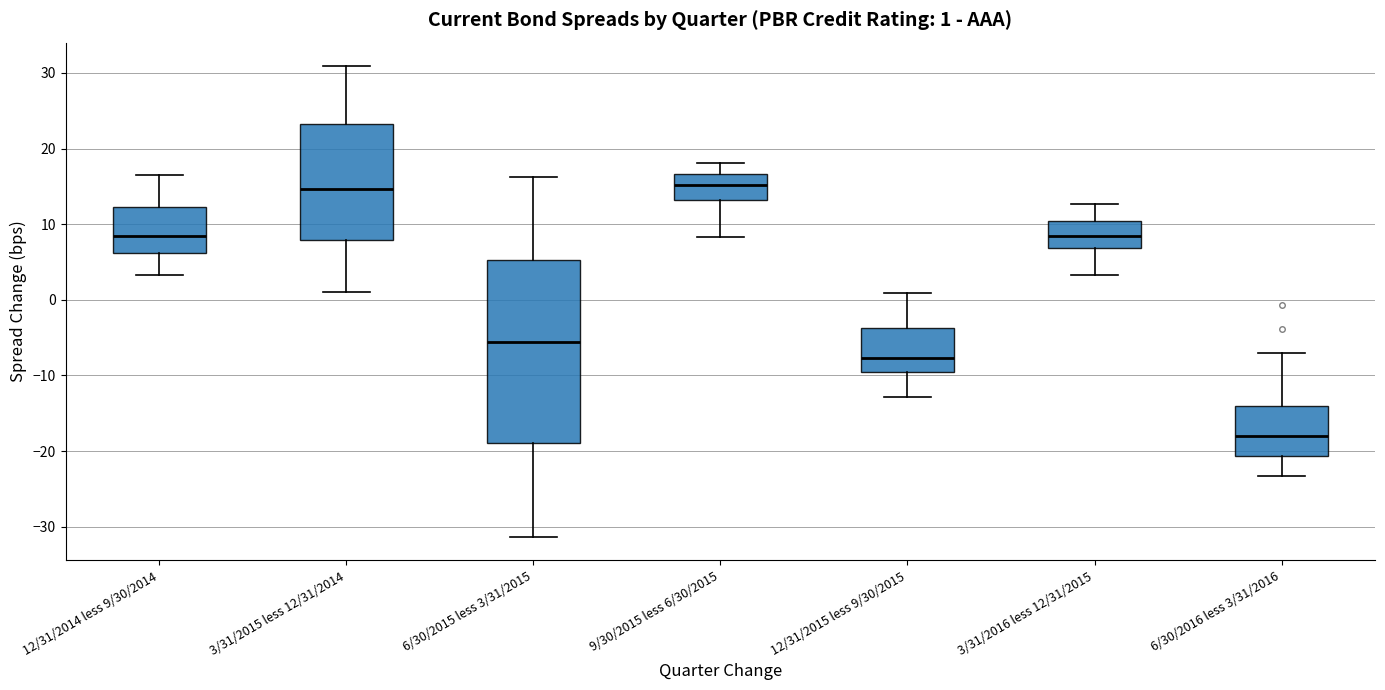

Which box has the lowest median line?

6/30/2016 less 3/31/2016